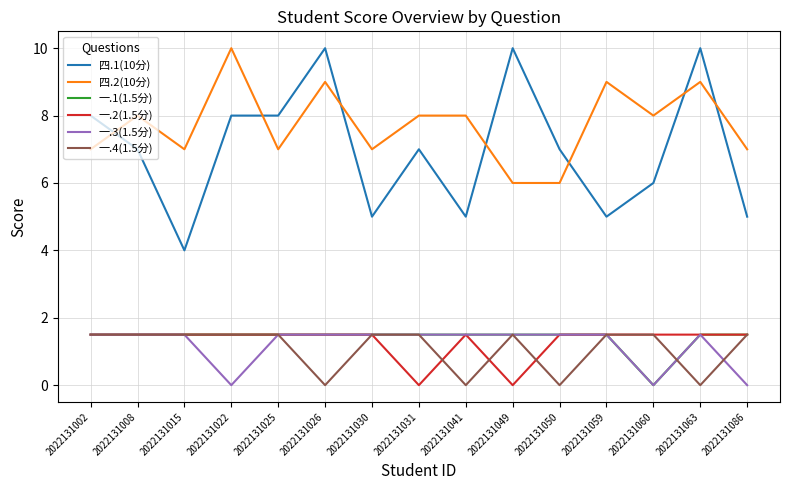

True or false: 四.1(10分) and 四.2(10分) cross at least once.

True